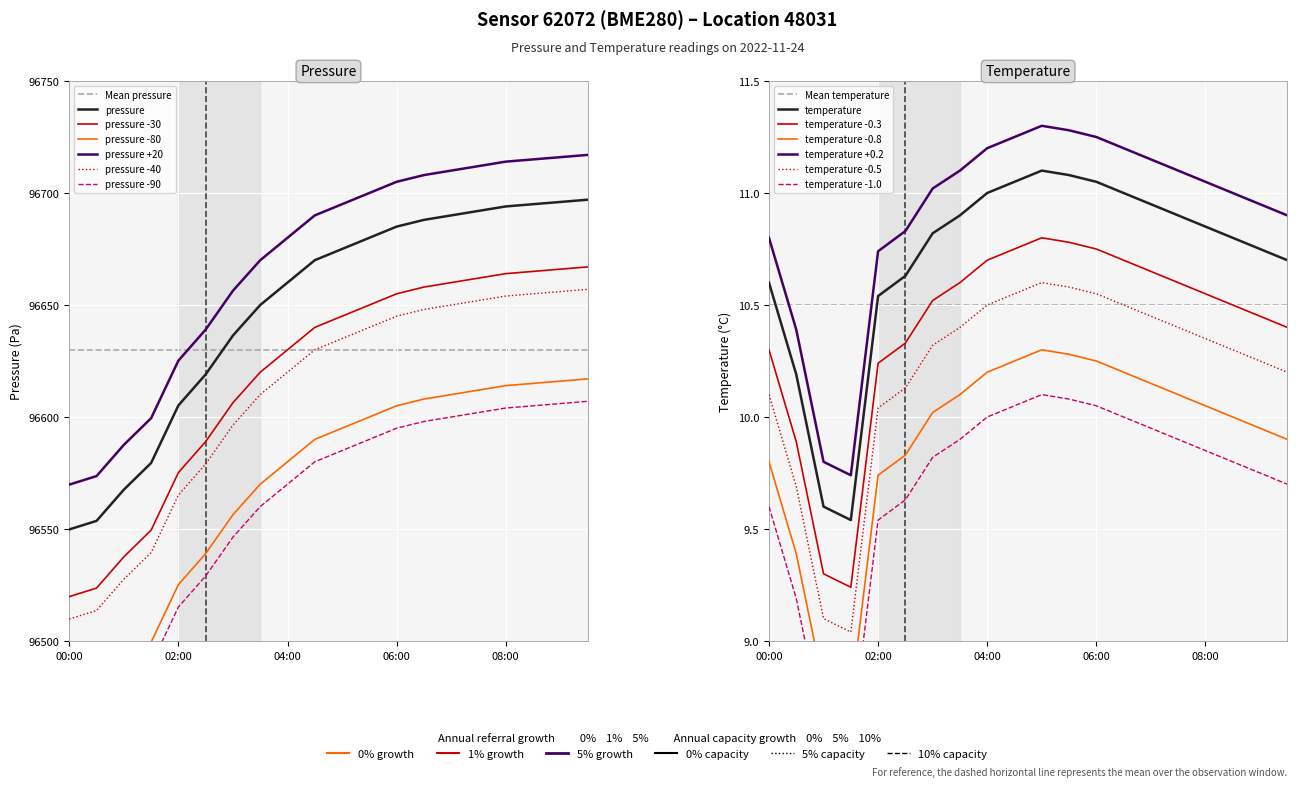

True or false: temperature has more than 2 points higher than both neighbors.

False